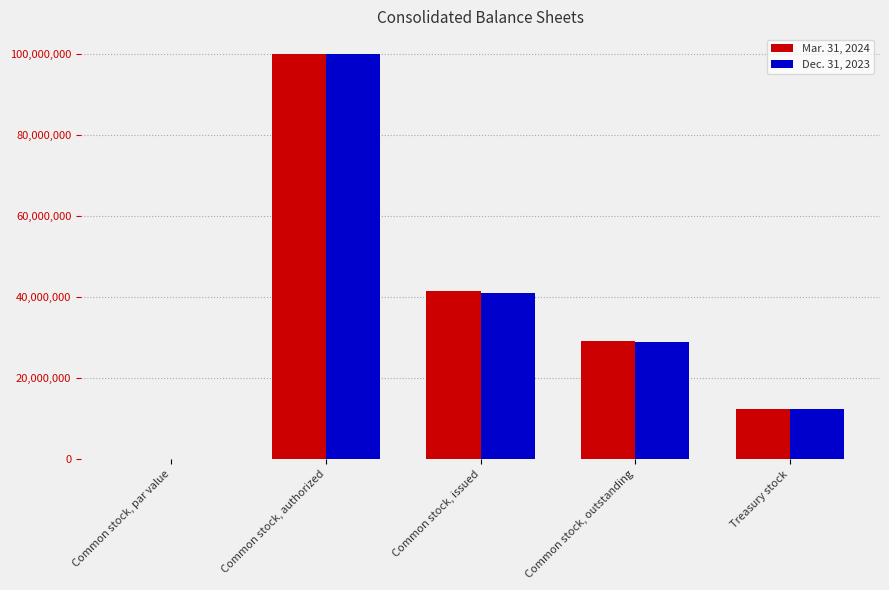

At which label is Mar. 31, 2024 closest to 50000000?

Common stock, issued